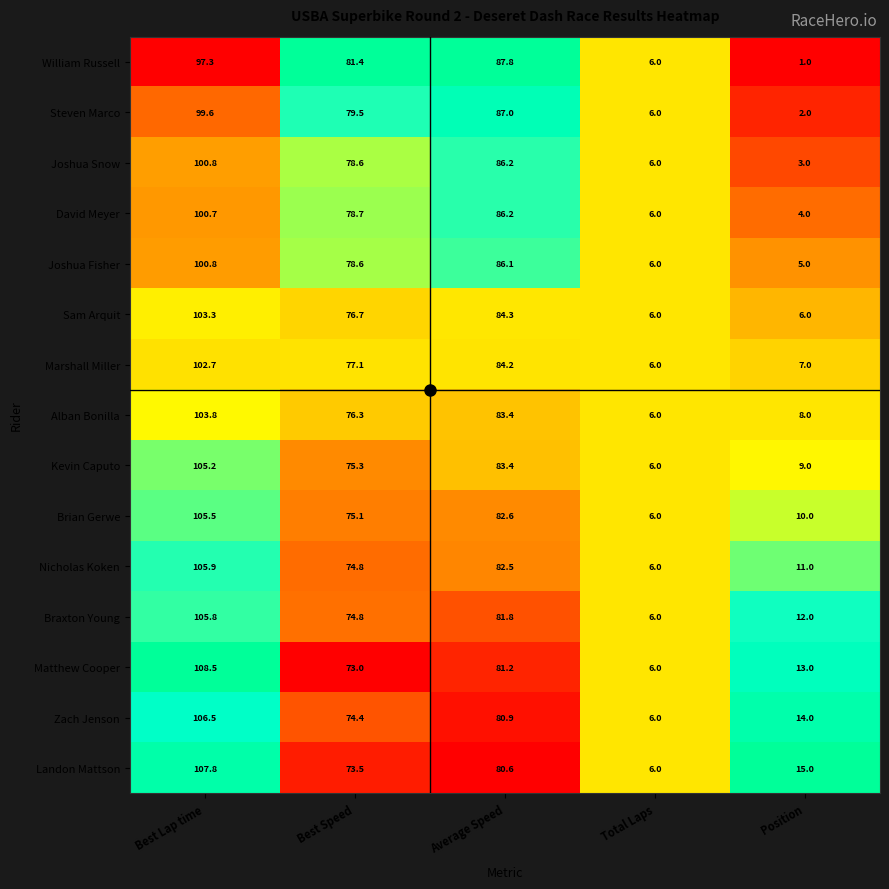

Is the value of Zach Jenson at Total Laps greater than the value of Marshall Miller at Best Speed?

No